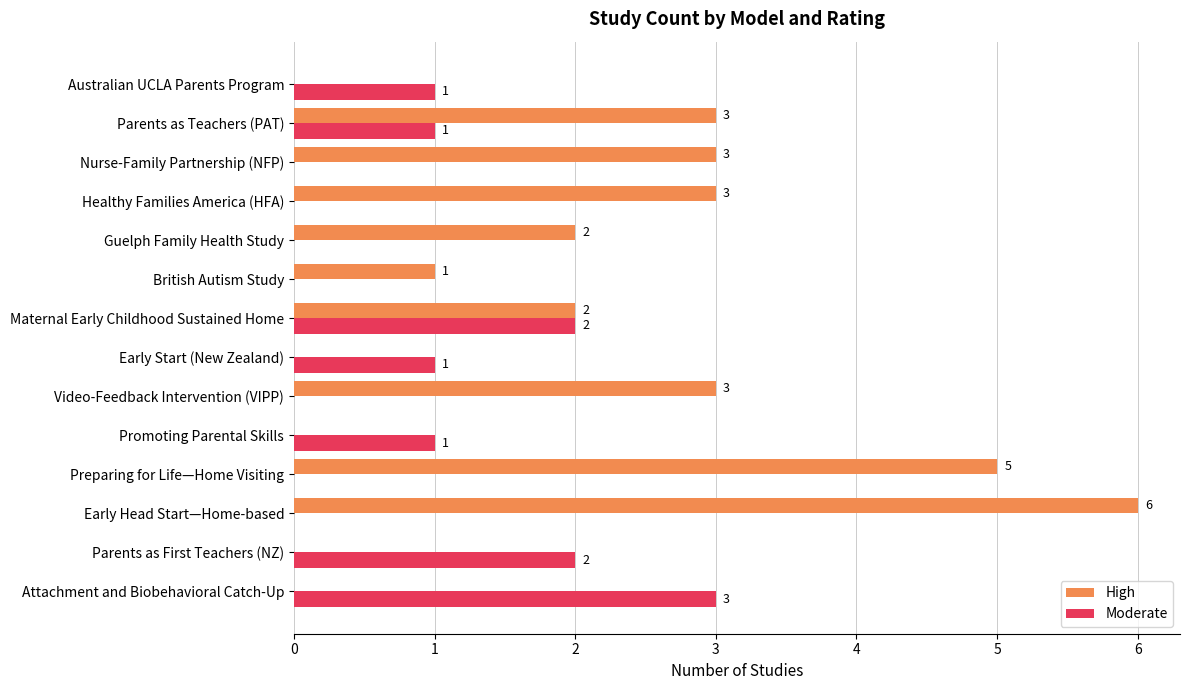

The value of Moderate at Video-Feedback Intervention (VIPP) is 1. True or false?

False